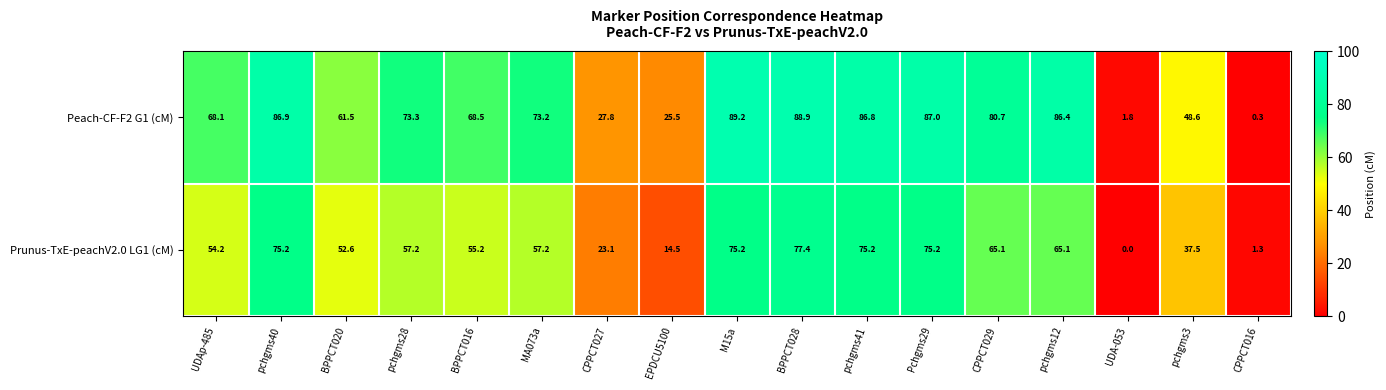

What is the highest value of the Peach-CF-F2 G1 (cM) series?

89.2